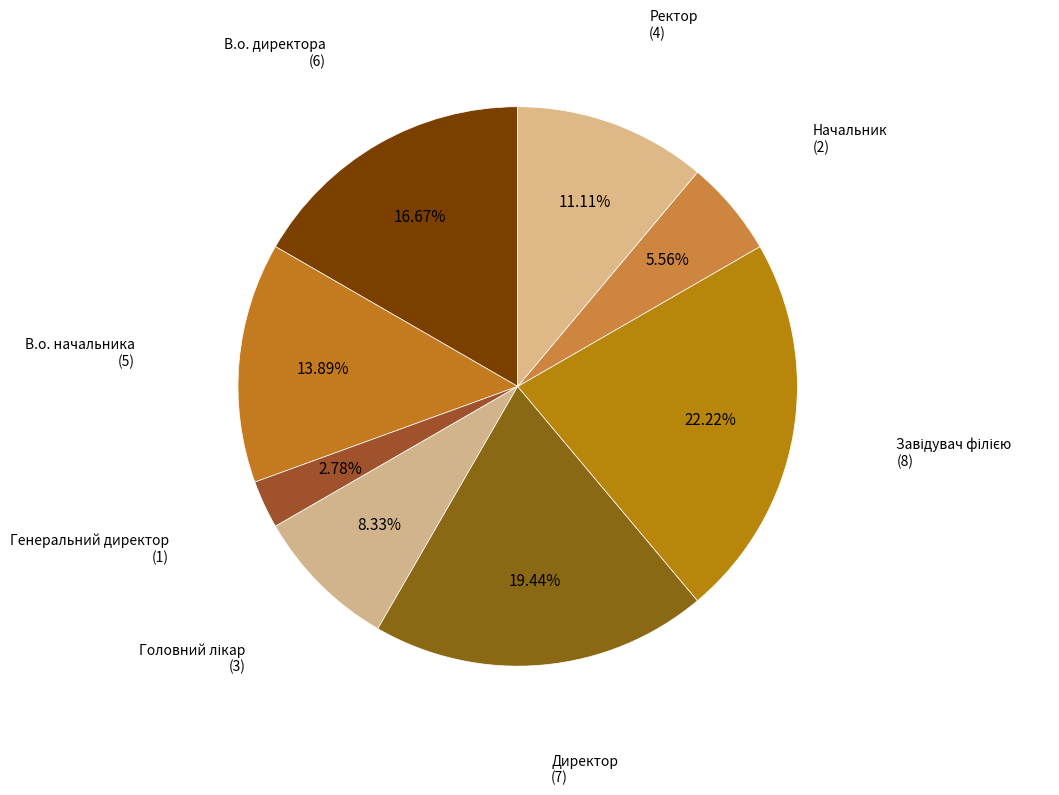

Which category has the smallest portion of the pie?

Генеральний директор